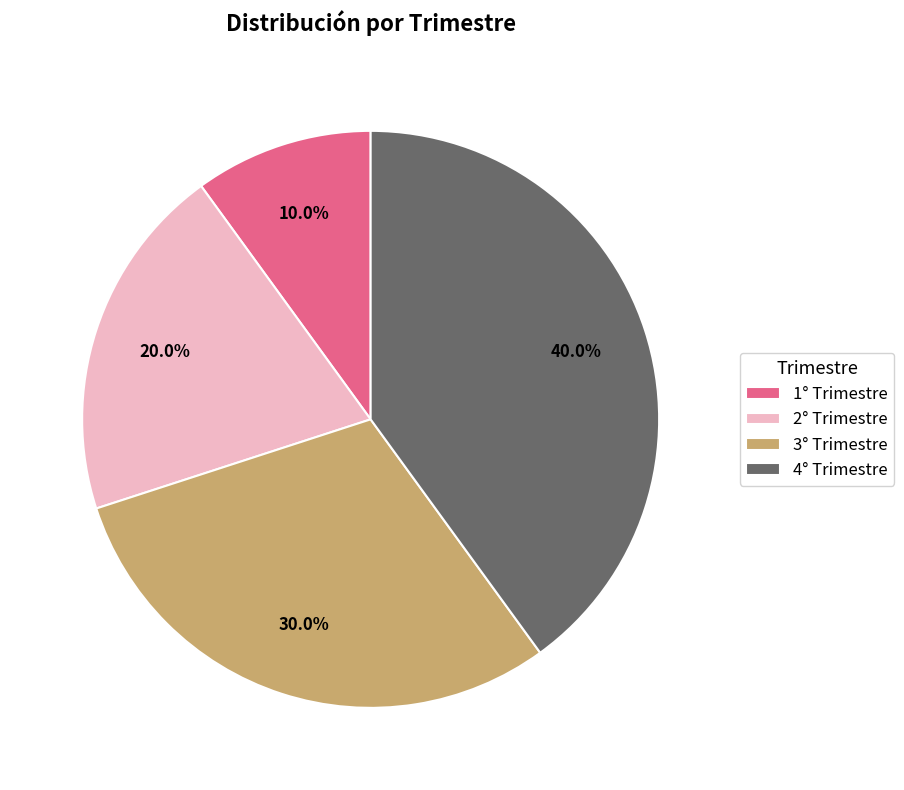

Is there a majority slice in this chart?

No